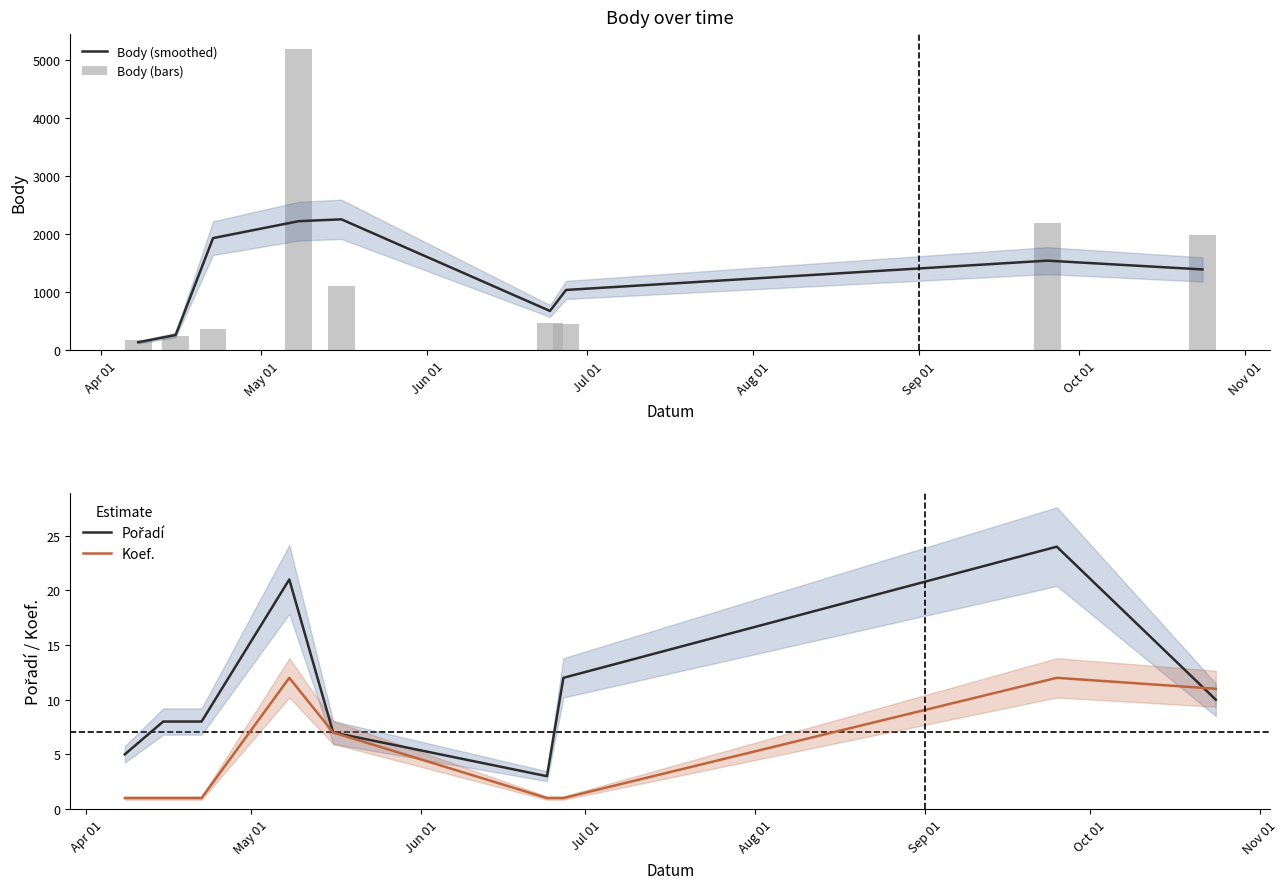

Count the number of categories in the chart.

9